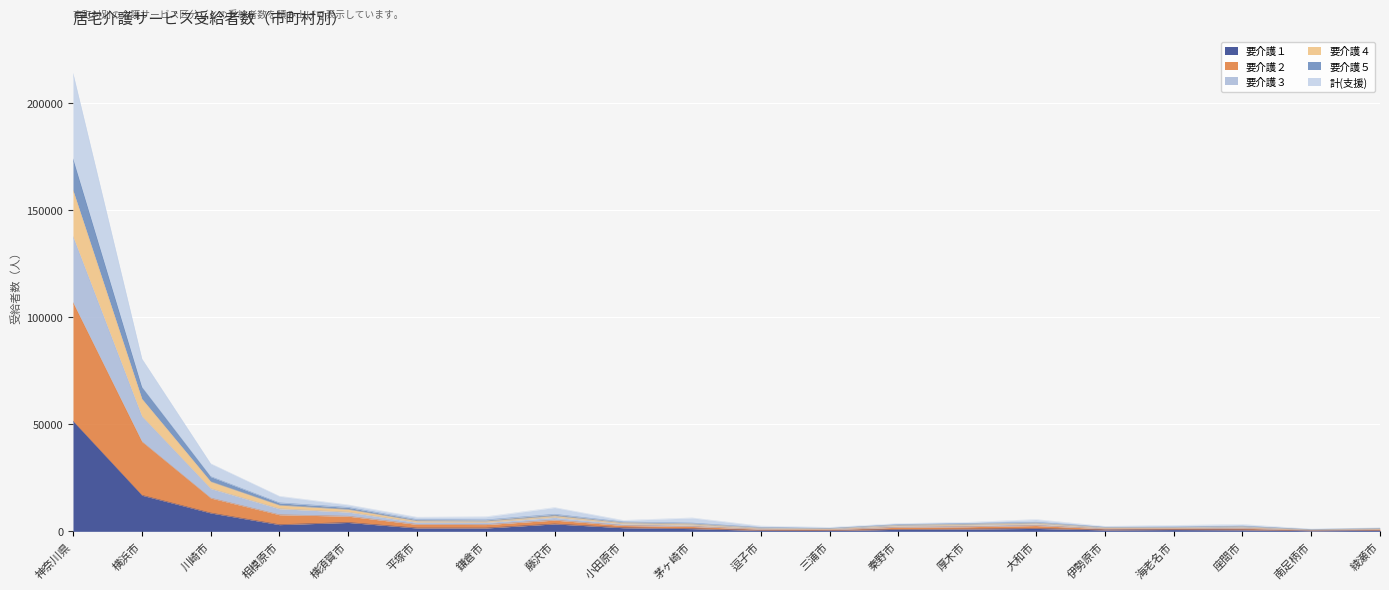

Does the chart display data point markers on the line(s)?

No